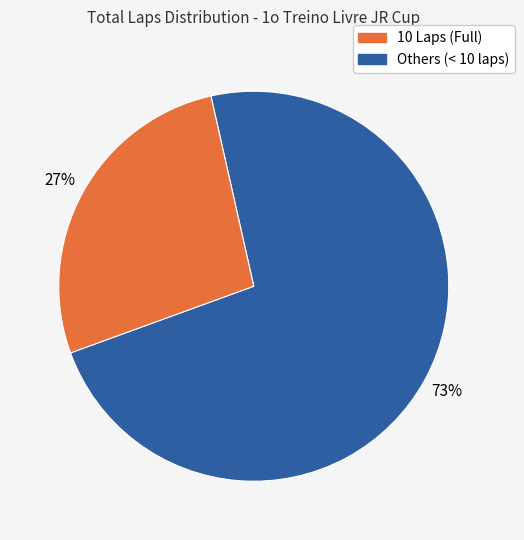

To the nearest percent, what is the difference between the largest and smallest slice percentages?

46%